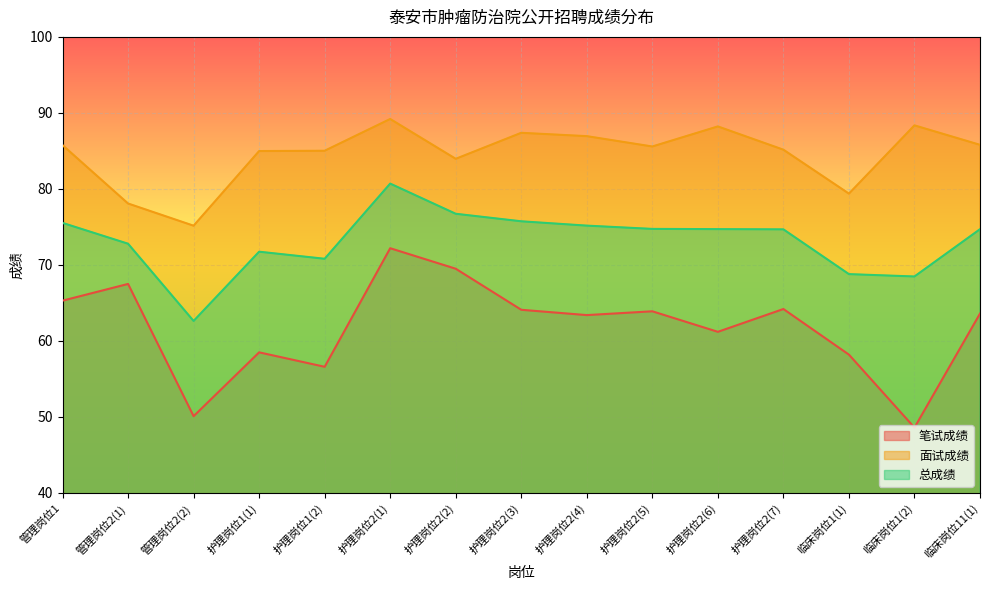

What is the smallest value displayed?

48.6